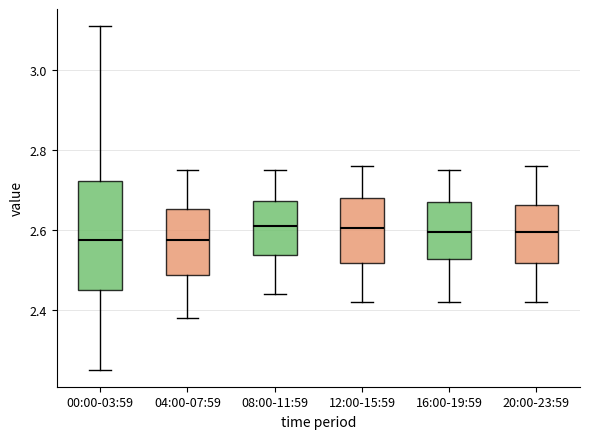

Reading left to right, transcribe this box plot: for each box, give where its median line is, the range the box spans, and where its two whiskers end, as read against the y-axis. The values are not printed on the chart, so give them approximately, as read against the axis.

00:00-03:59: median 2.58, box 2.46 to 2.72, whiskers 2.26 to 3.12
04:00-07:59: median 2.58, box 2.48 to 2.66, whiskers 2.38 to 2.76
08:00-11:59: median 2.62, box 2.54 to 2.68, whiskers 2.44 to 2.76
12:00-15:59: median 2.60, box 2.52 to 2.68, whiskers 2.42 to 2.76
16:00-19:59: median 2.60, box 2.52 to 2.68, whiskers 2.42 to 2.76
20:00-23:59: median 2.60, box 2.52 to 2.66, whiskers 2.42 to 2.76